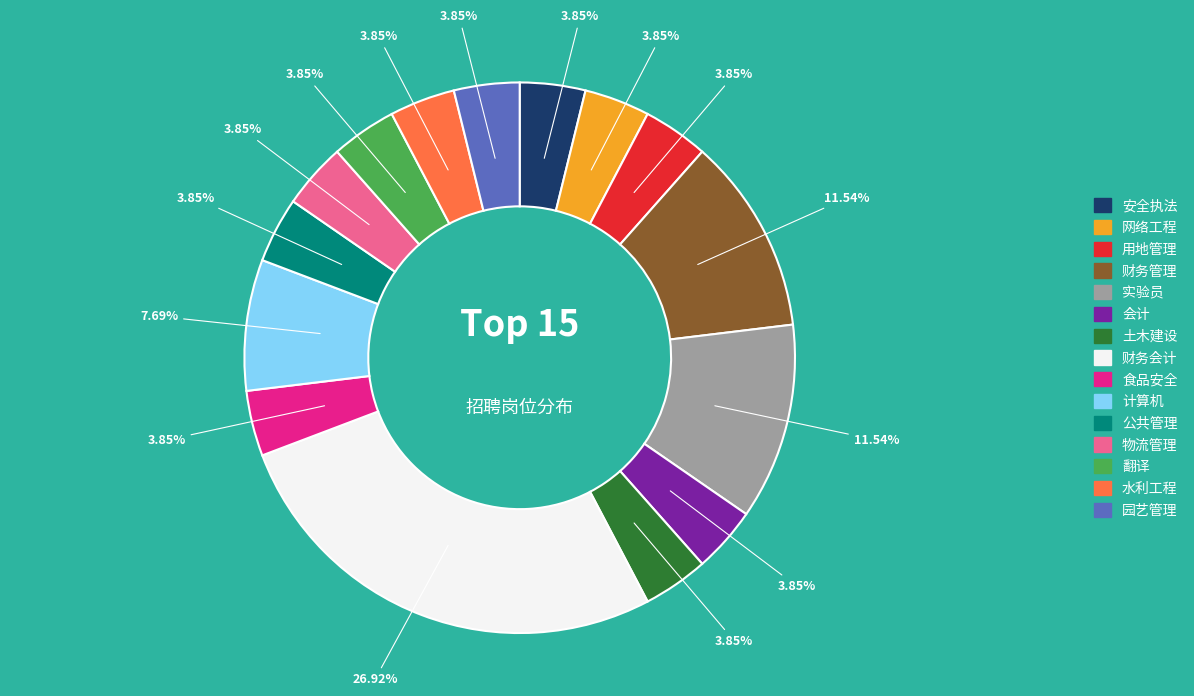

Is it true that 园艺管理 is 4% of the pie?

True